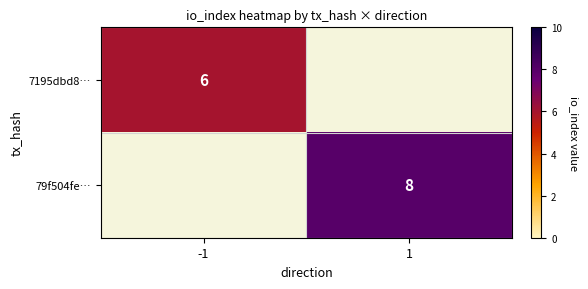

Is it true that 7195dbd8… equals 9.4 at -1?

False